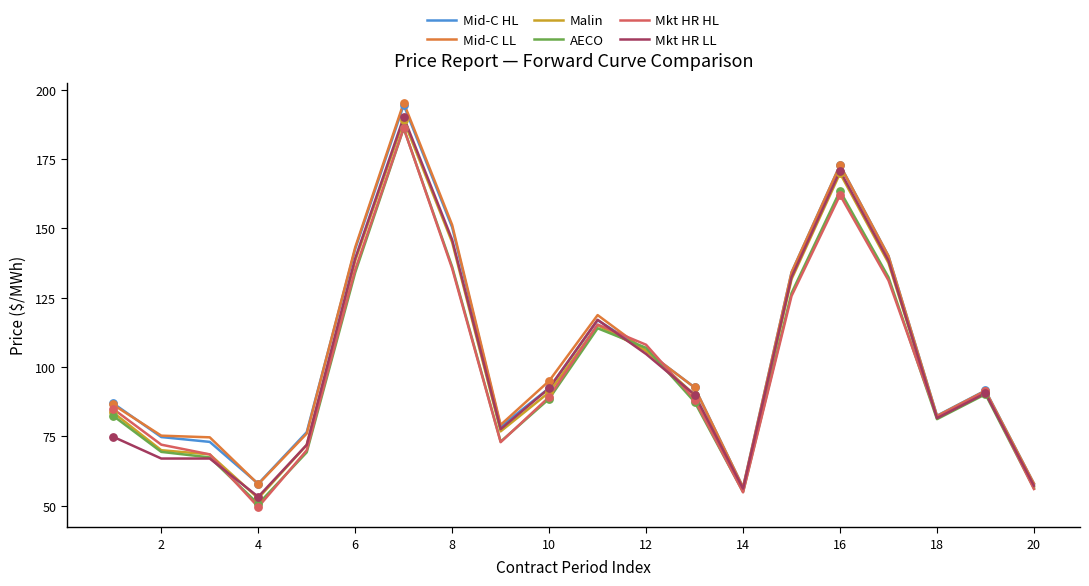

What is the minimum value for Mkt HR HL?

49.5